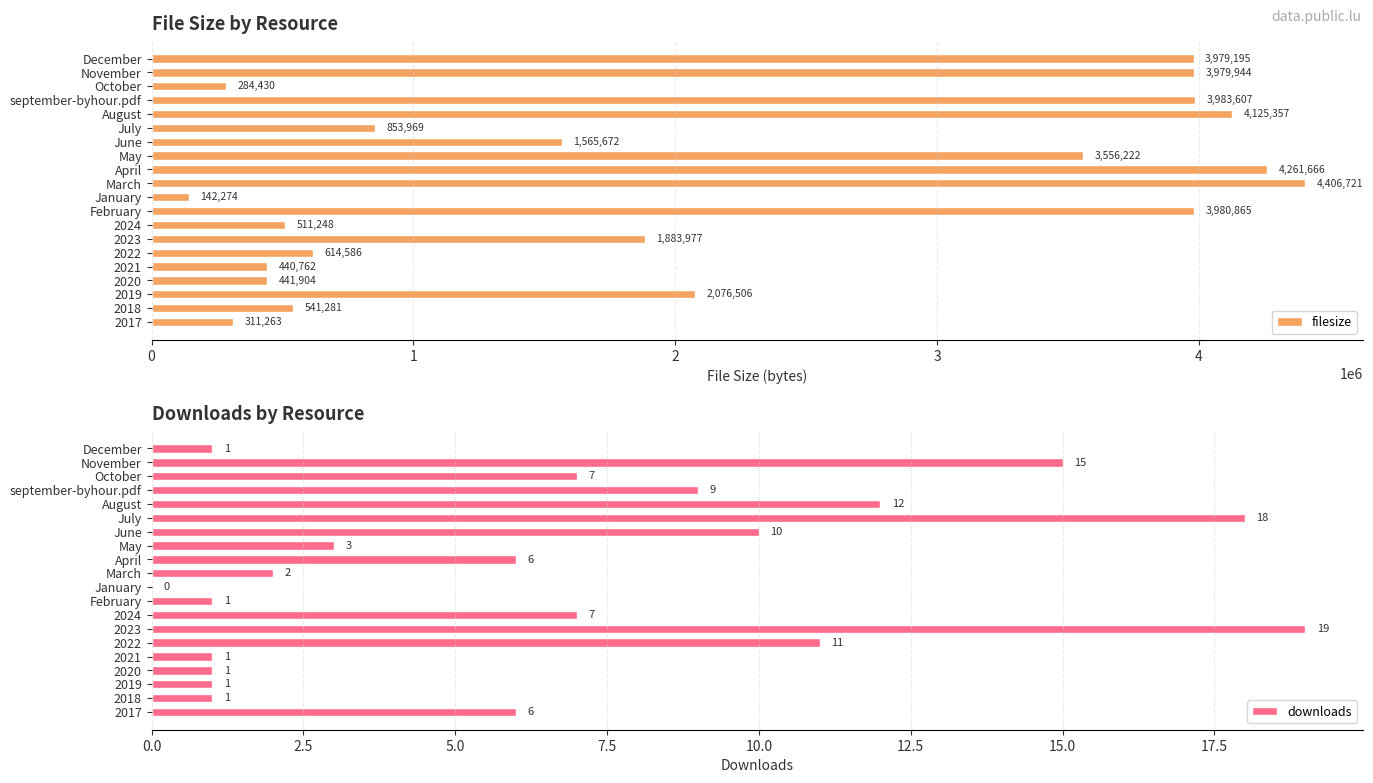

What is the difference between the filesize values at 2023 and January?

1741703